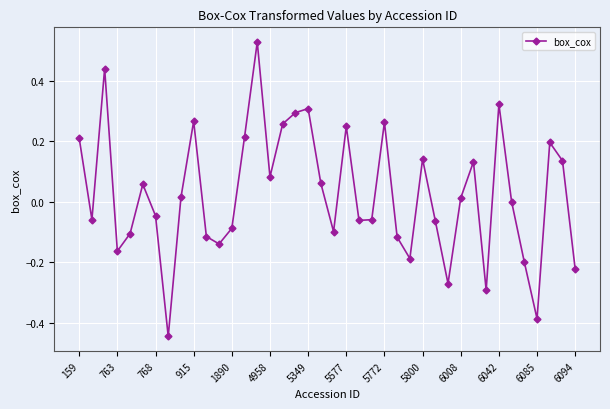

What is the difference between the maximum and second lowest values?

0.9